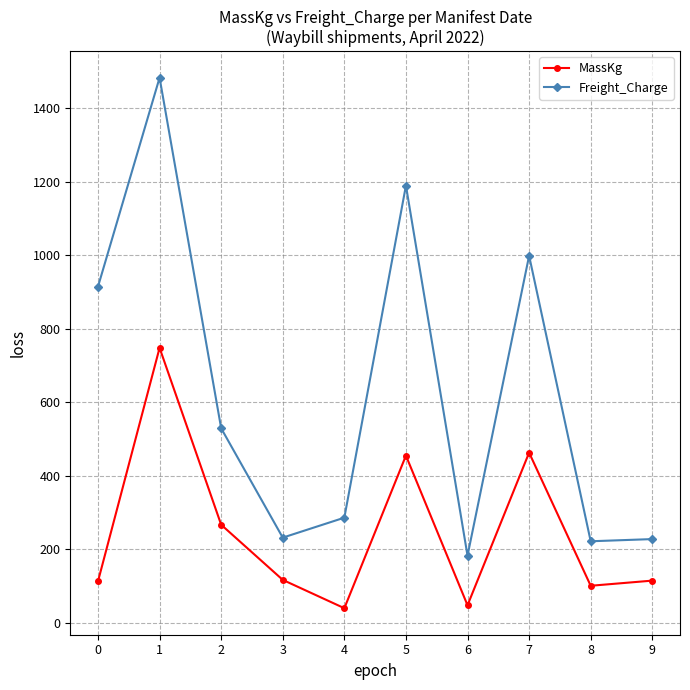

Is the value of MassKg at 9 greater than the value of Freight_Charge at 3?

No